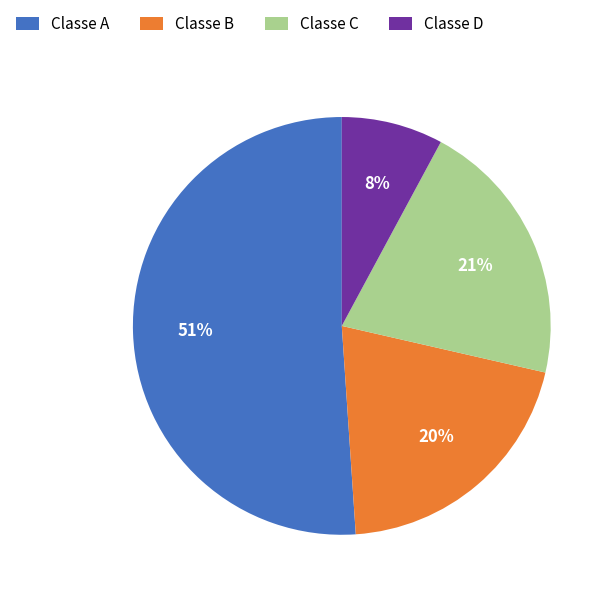

What percentage is the Classe D slice, to the nearest percent?

8%